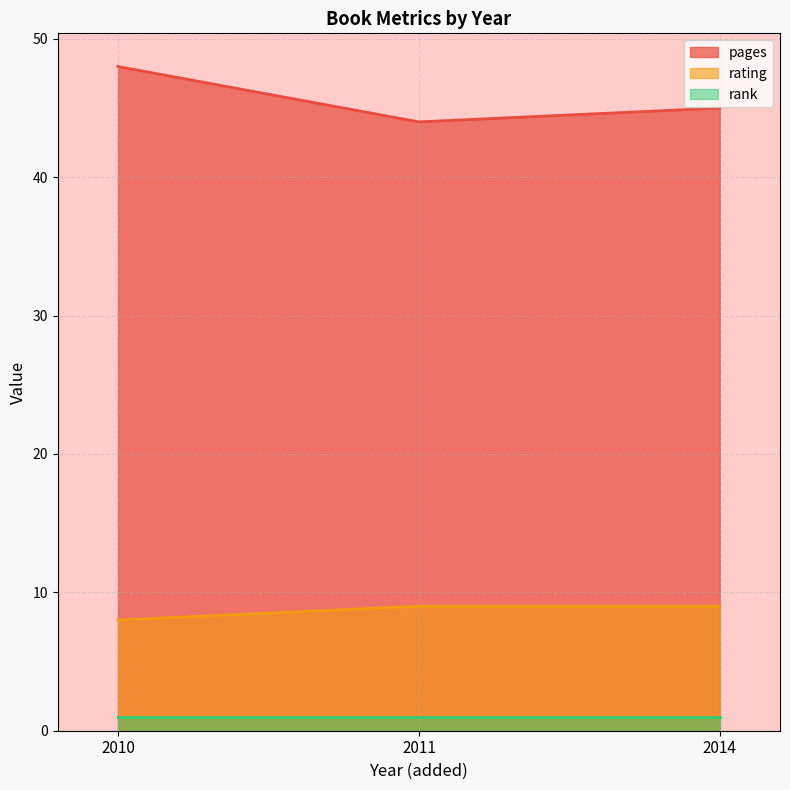

List the labels in order of rating value, largest first.

2014, 2011, 2010